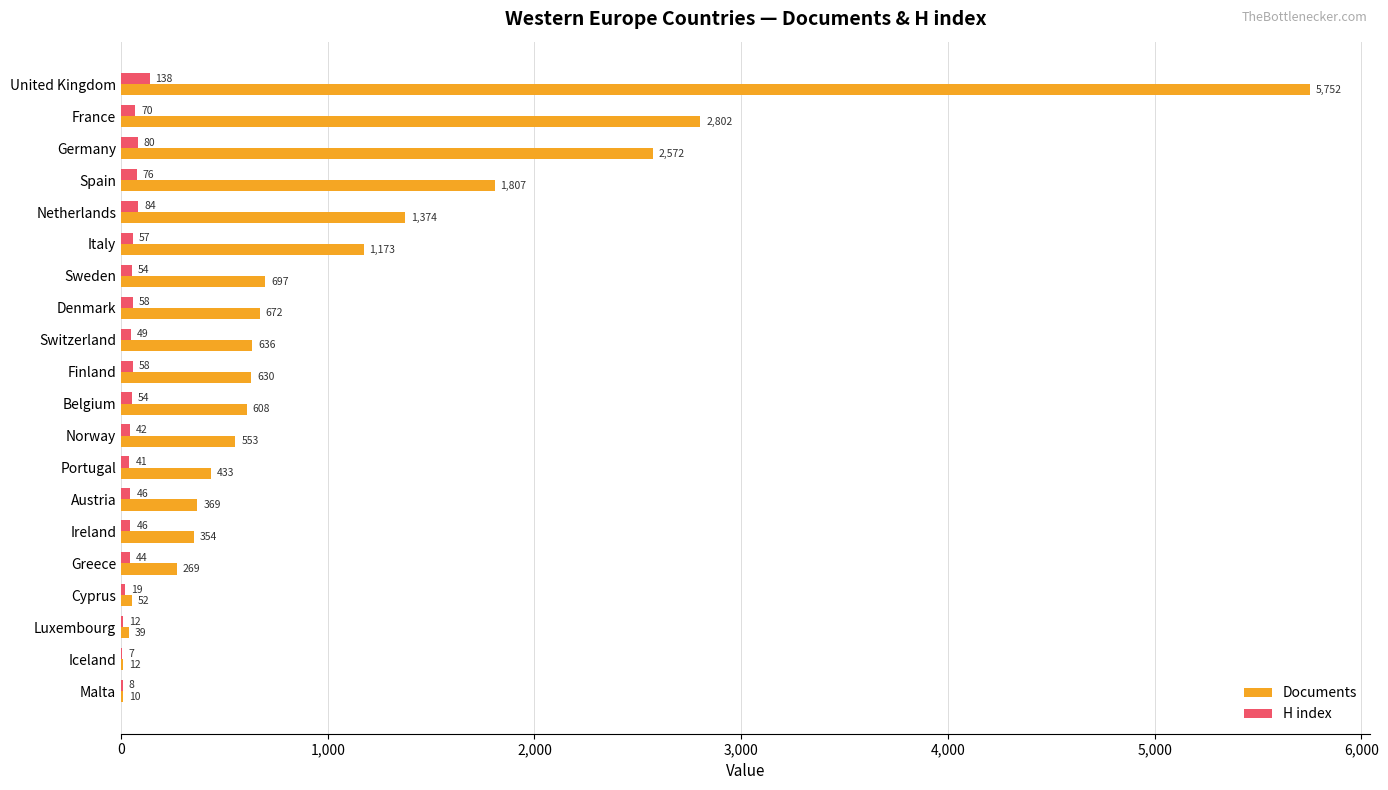

At which category is the sum across all series the highest?

United Kingdom